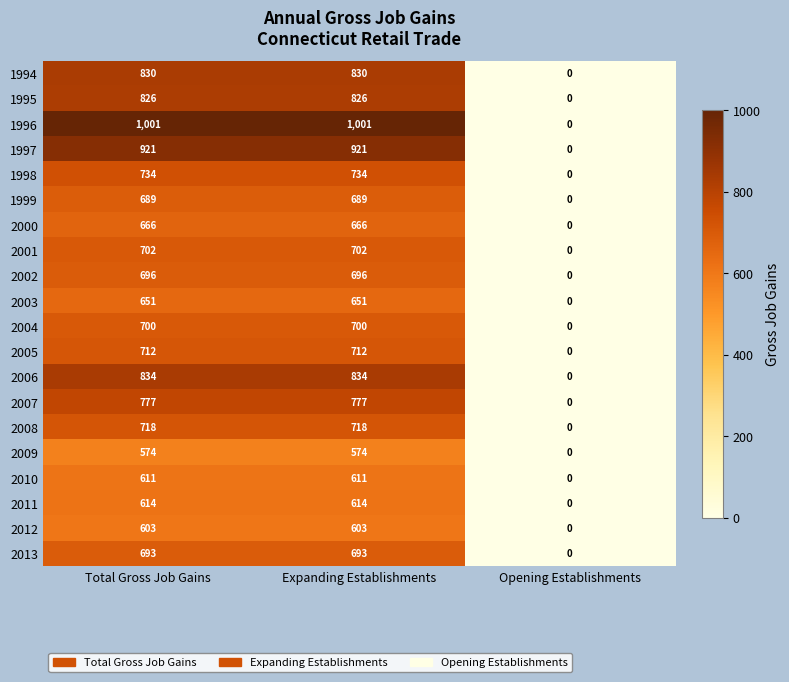

True or false: 1995 has a value of 826 at Total Gross Job Gains.

True